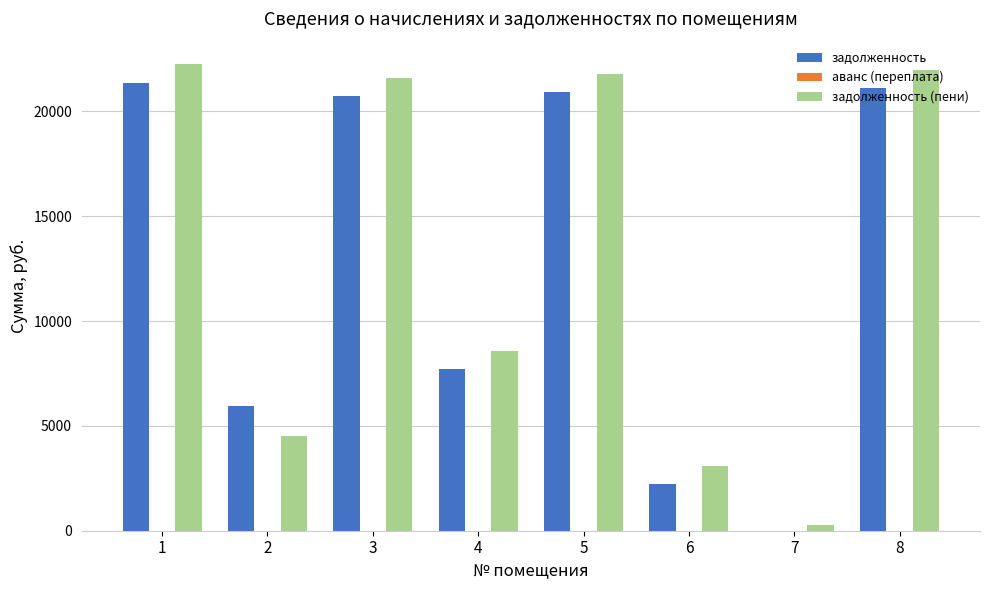

Between 5 and 6, which series saw the biggest shift?

задолженность